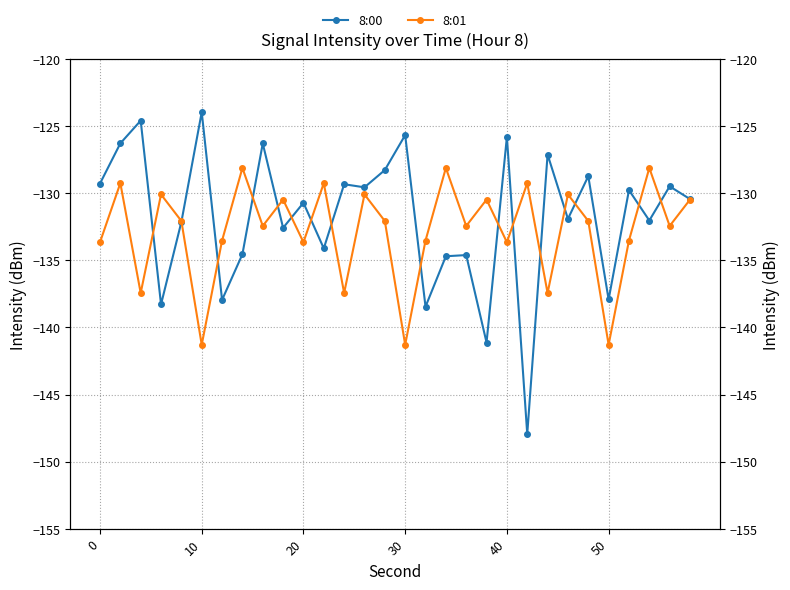

How many interior local peaks does the 8:00 series have?

12